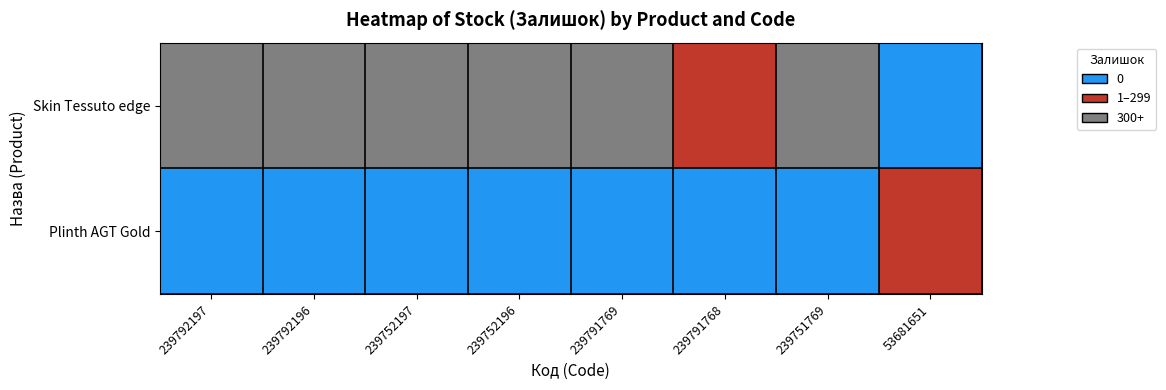

Which series has the largest total across all categories?

Skin Tessuto edge